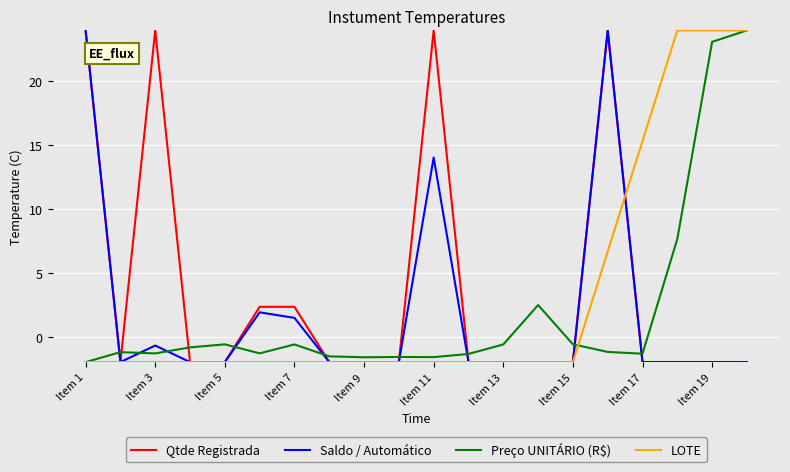

What is the smallest value displayed?

-2.0